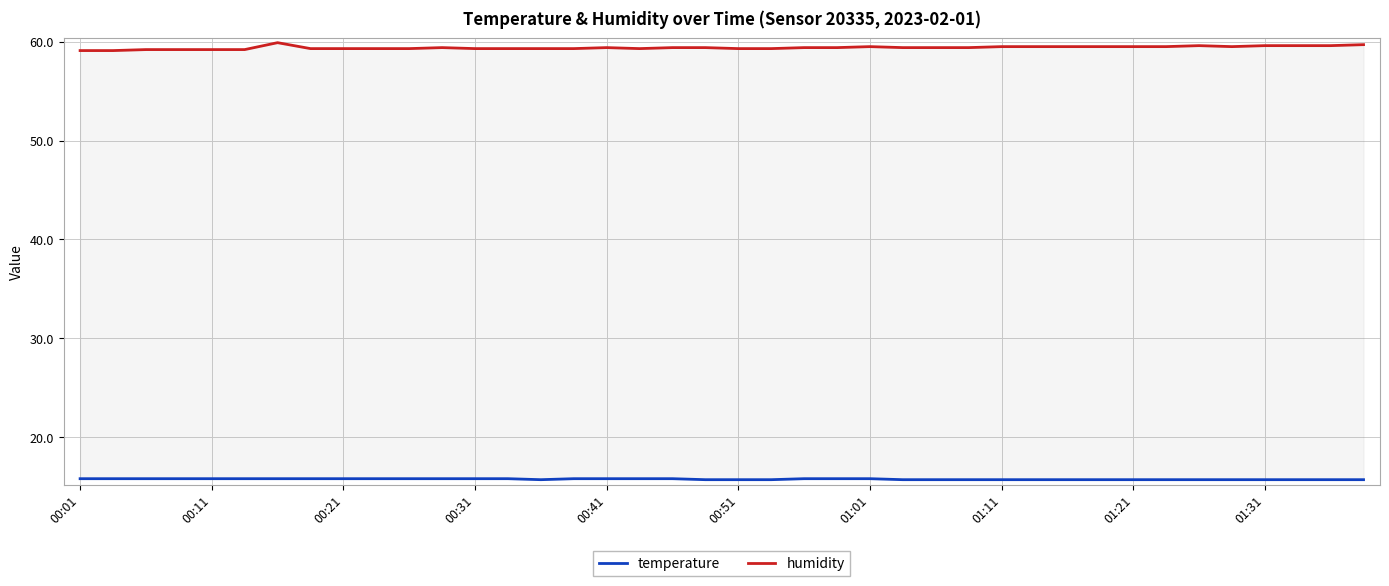

What are all the series names shown in the legend?

temperature, humidity